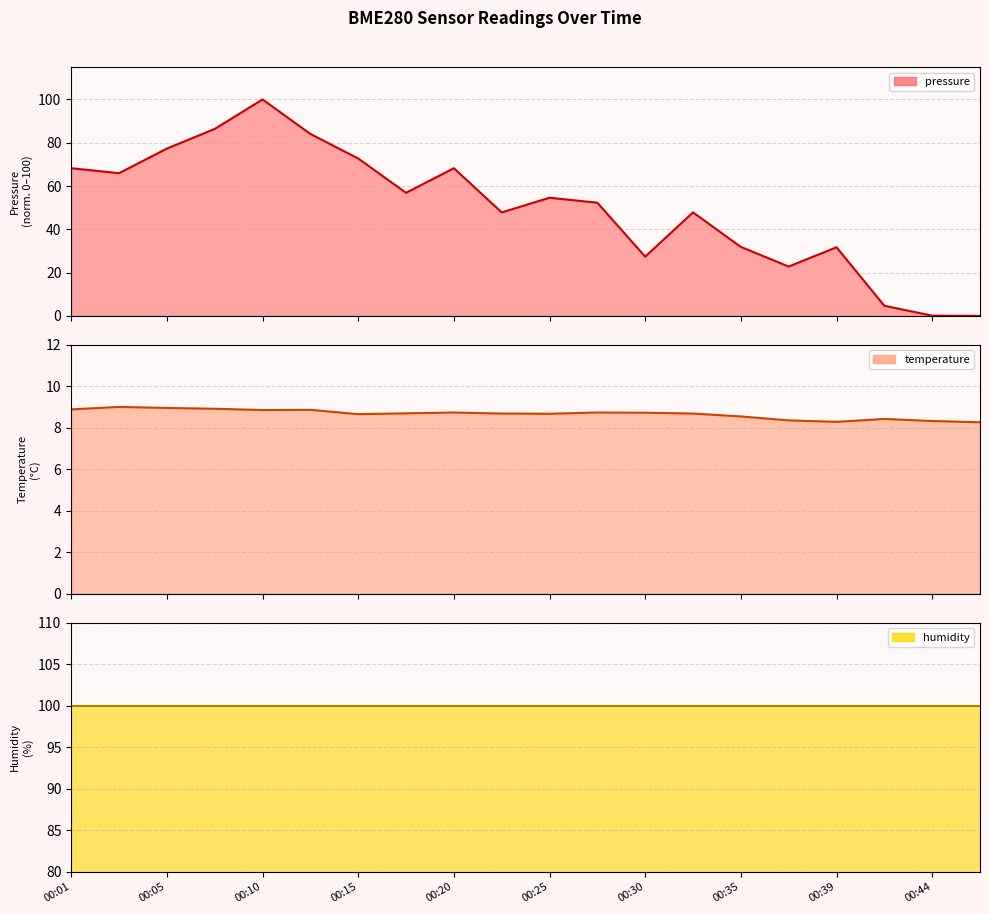

True or false: temperature and pressure cross at least once.

True